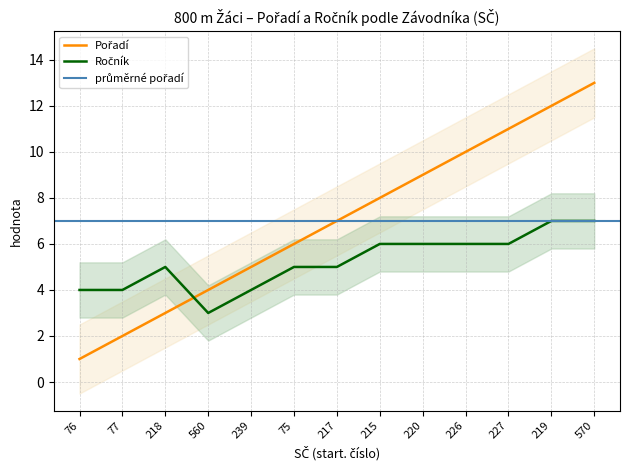

Which category has the lowest value in the Pořadí series?

76